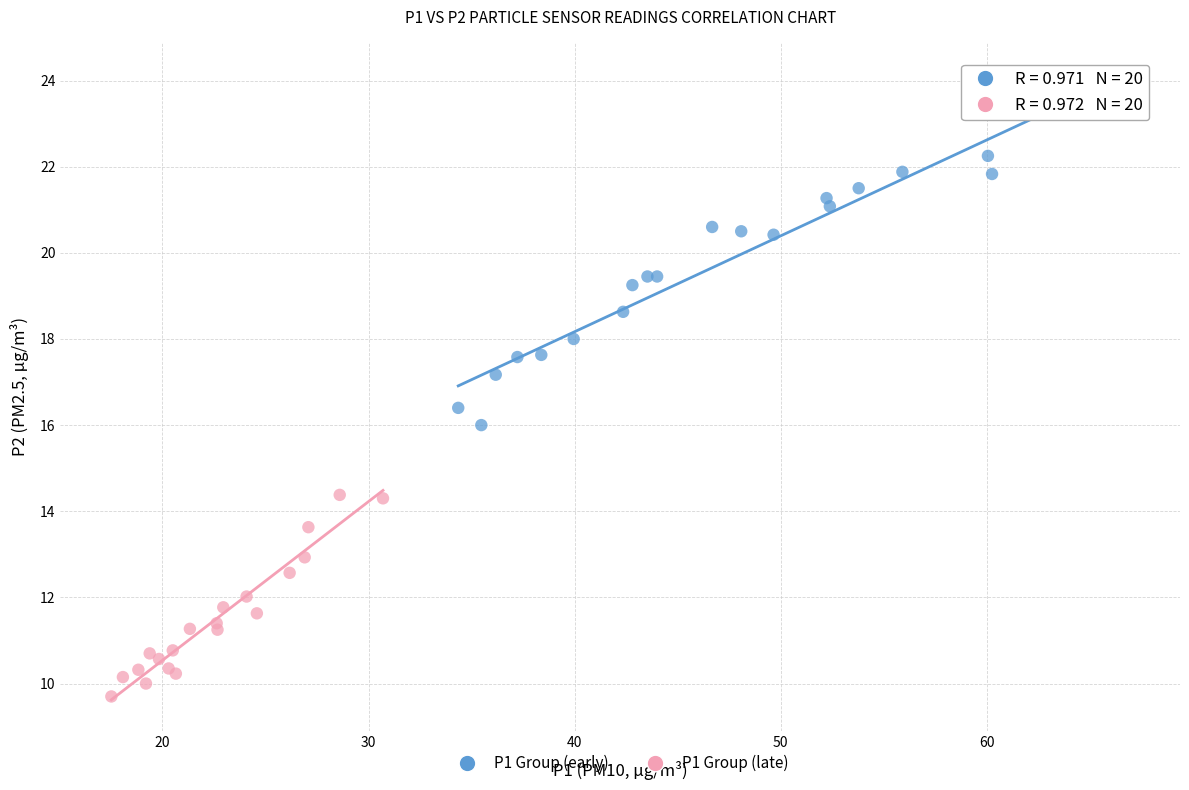

Which series has the widest spread of Y values?

P1 Group (early)